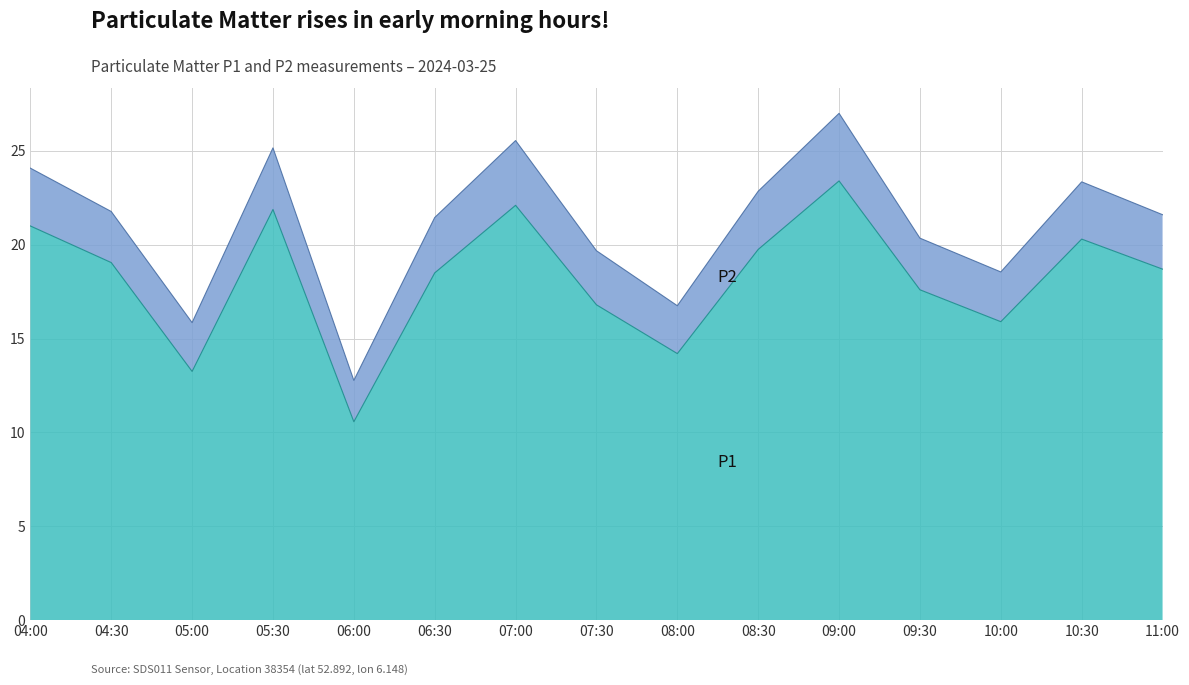

List the labels in order of value, largest first.

09:00, 07:00, 05:30, 04:00, 10:30, 08:30, 04:30, 11:00, 06:30, 09:30, 07:30, 10:00, 08:00, 05:00, 06:00